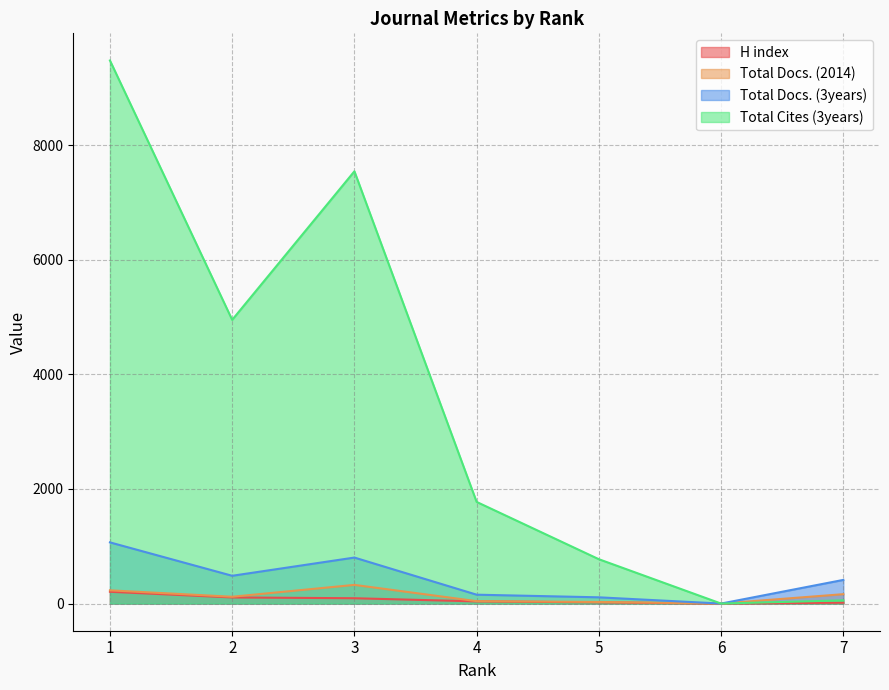

True or false: H index and Total Docs. (2014) intersect in this chart.

False